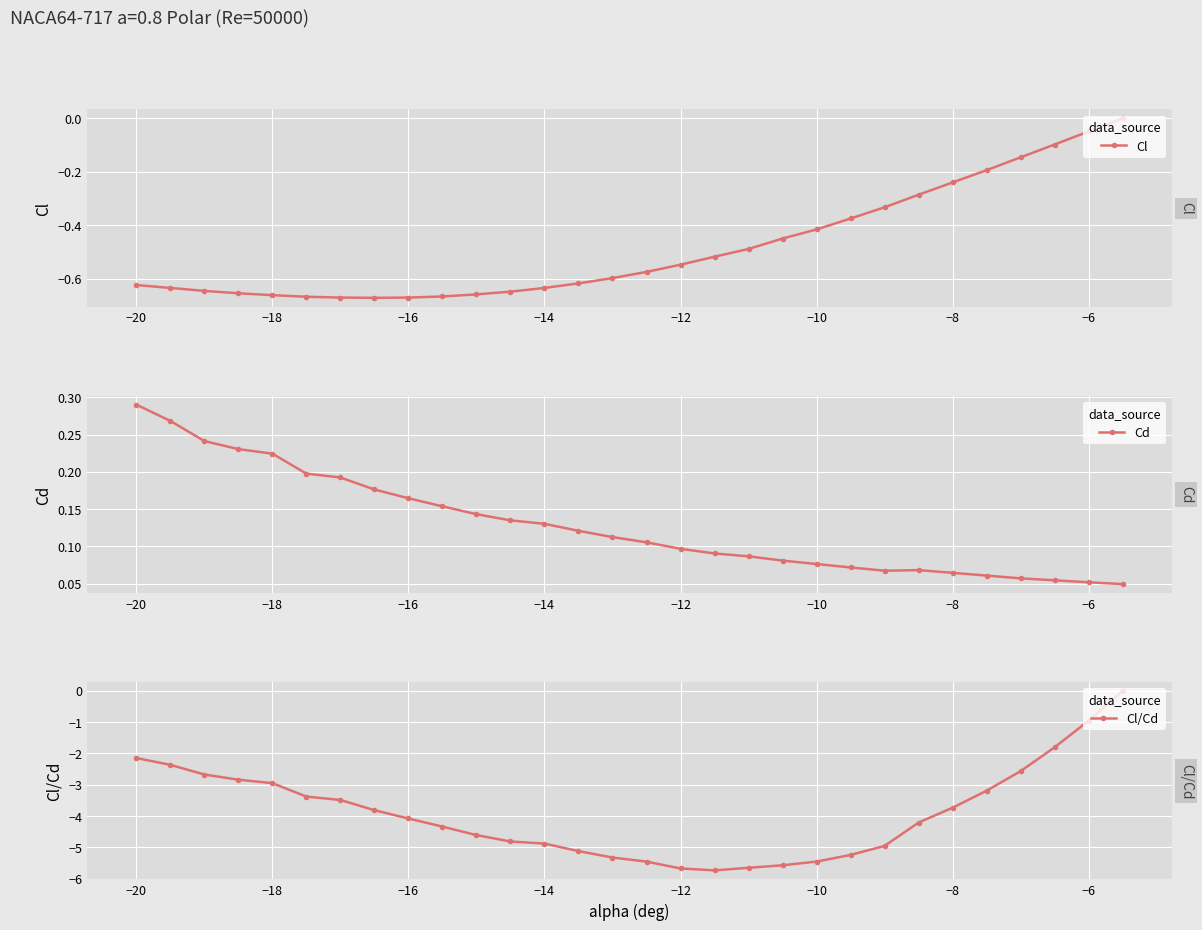

Between 28 and −16, which is larger?

28